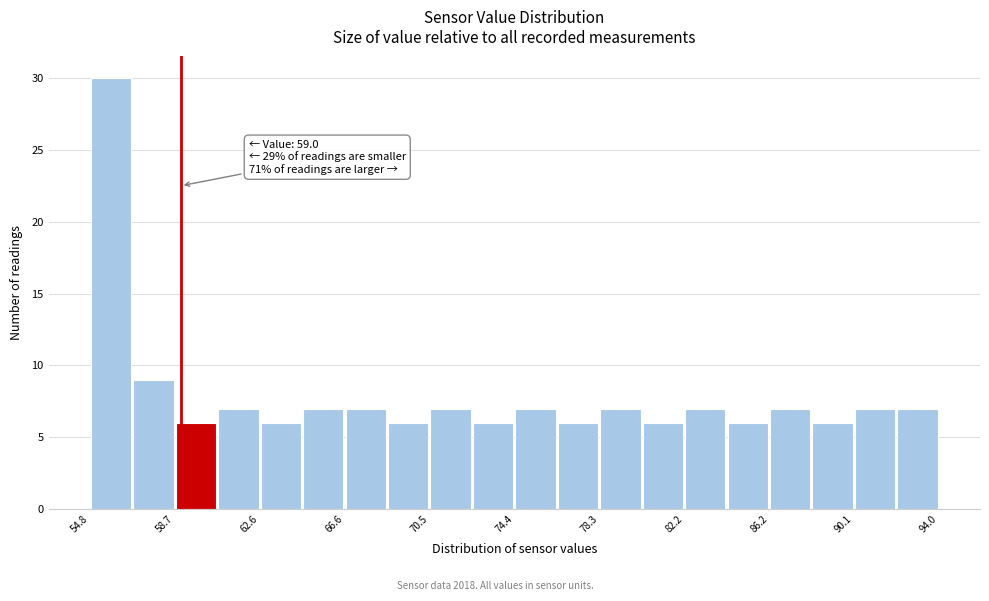

Read against the x-axis, roughly where is the centre of the tallest bar?

56.0